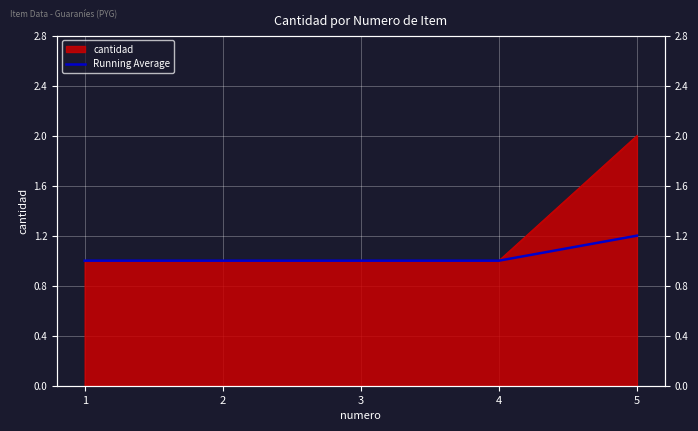

The chart shows a value of 0.3 at 5. True or false?

False